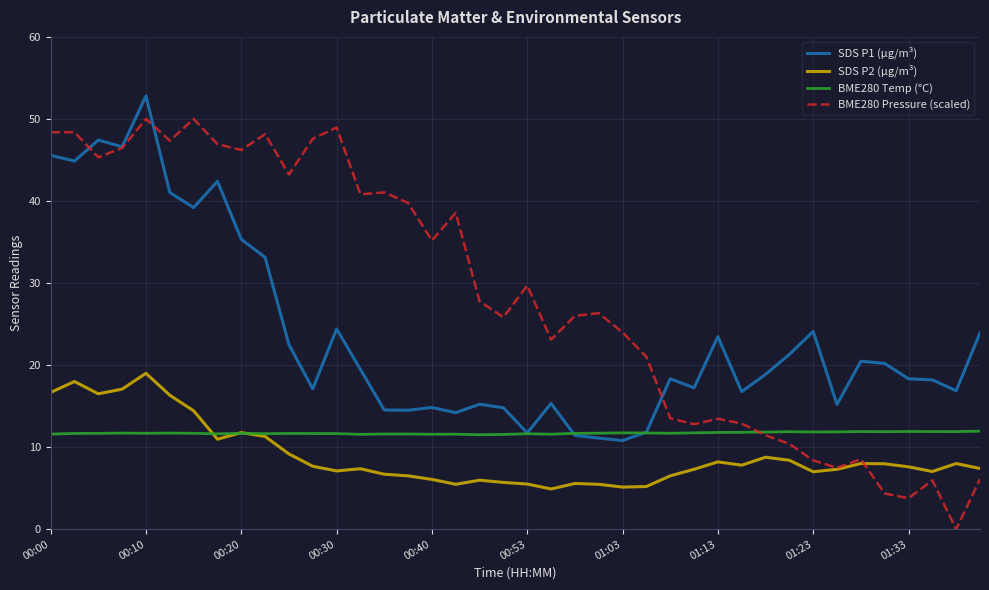

Rank the series by their maximum value, from highest to lowest.

SDS P1 (µg/m³), BME280 Pressure (scaled), SDS P2 (µg/m³), BME280 Temp (°C)